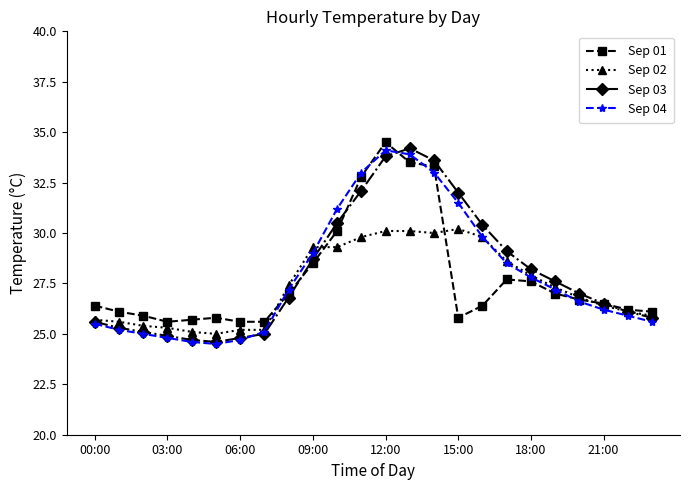

How many categories are shown in the chart?

24